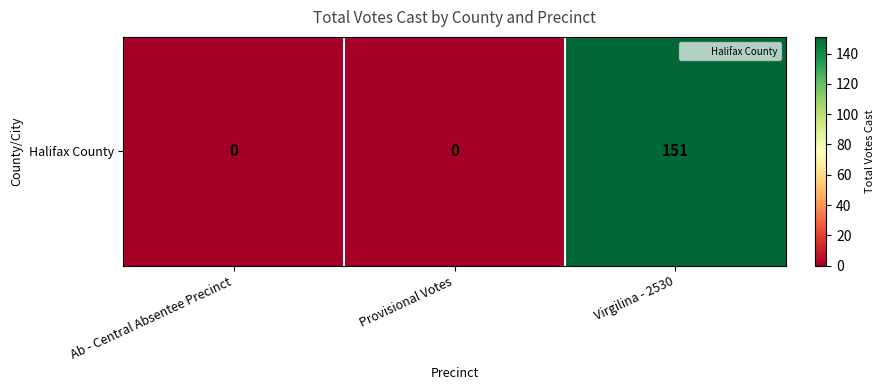

What is the sum of the values at Virgilina - 2530 and Provisional Votes?

151